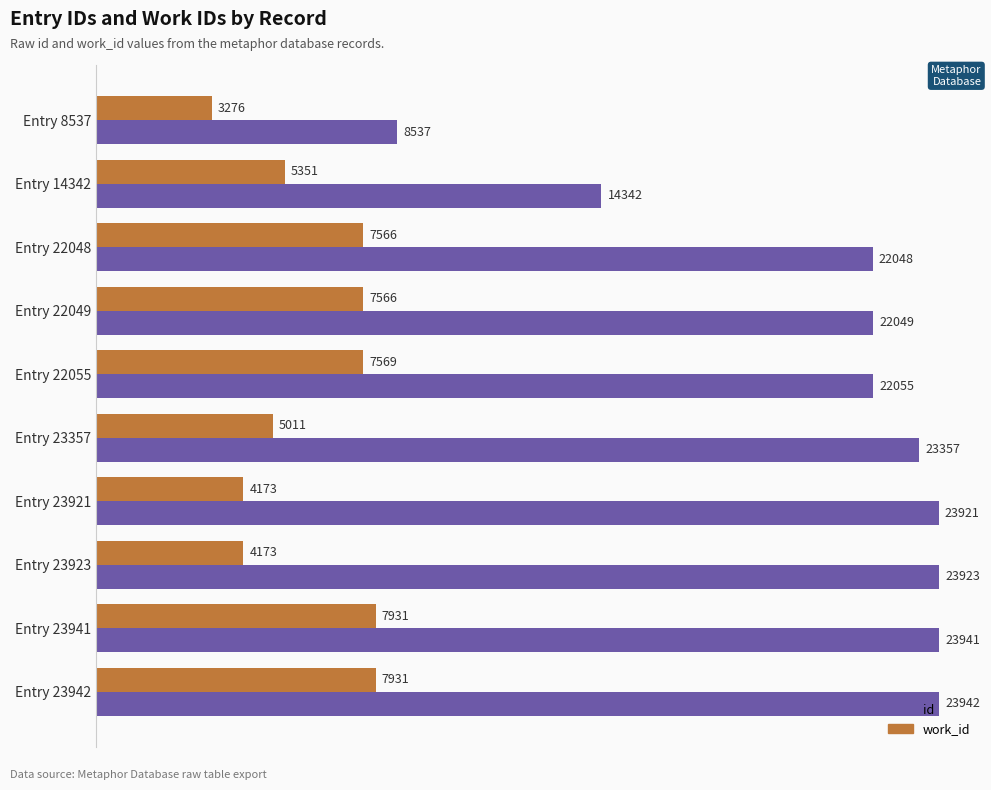

Which category has the highest value in the id series?

Entry 23942